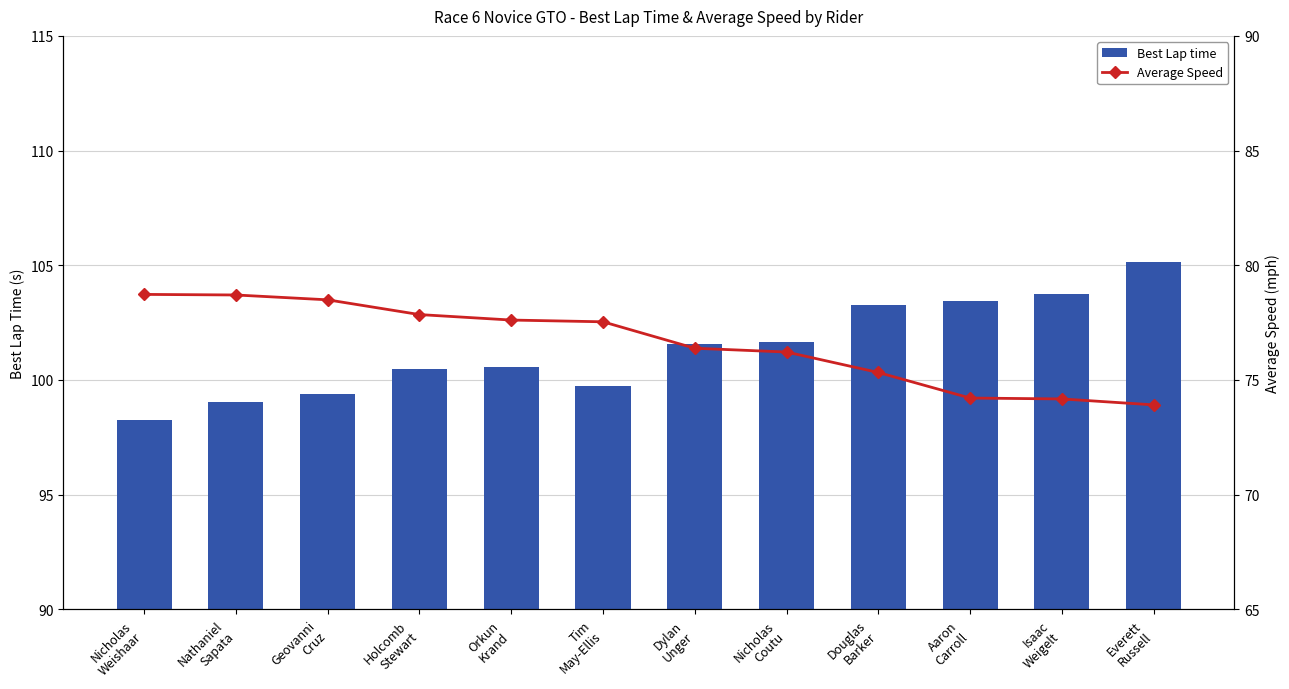

Rank the series by their average value, from highest to lowest.

Best Lap time, Average Speed